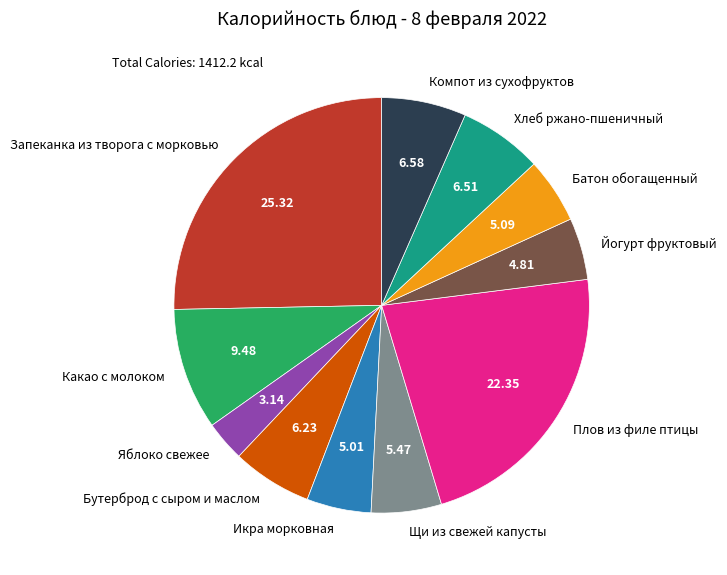

Which category has the smallest portion of the pie?

Яблоко свежее